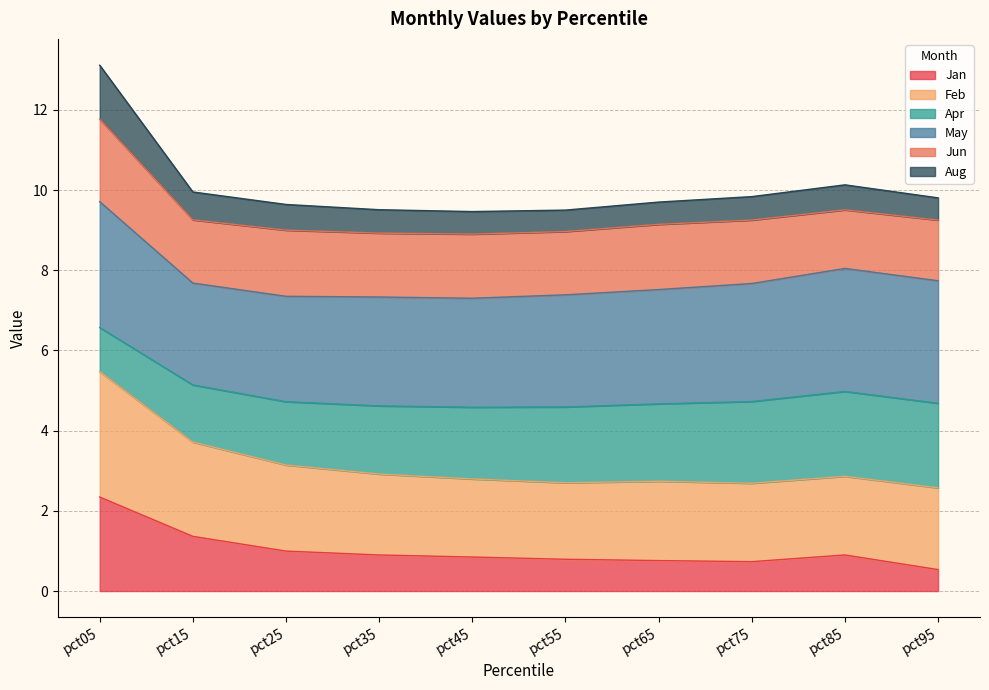

At which category is the sum across all series the highest?

pct05